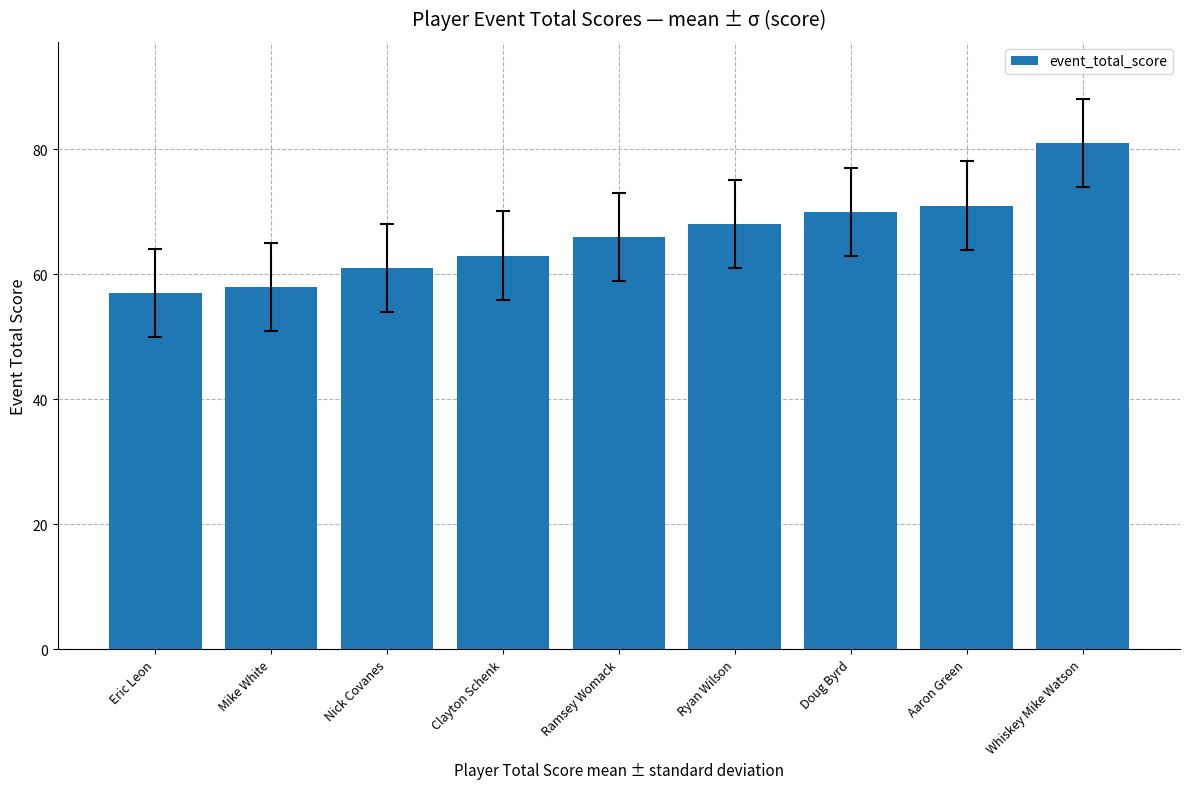

What is the change in value from Ramsey Womack to Doug Byrd?

+4